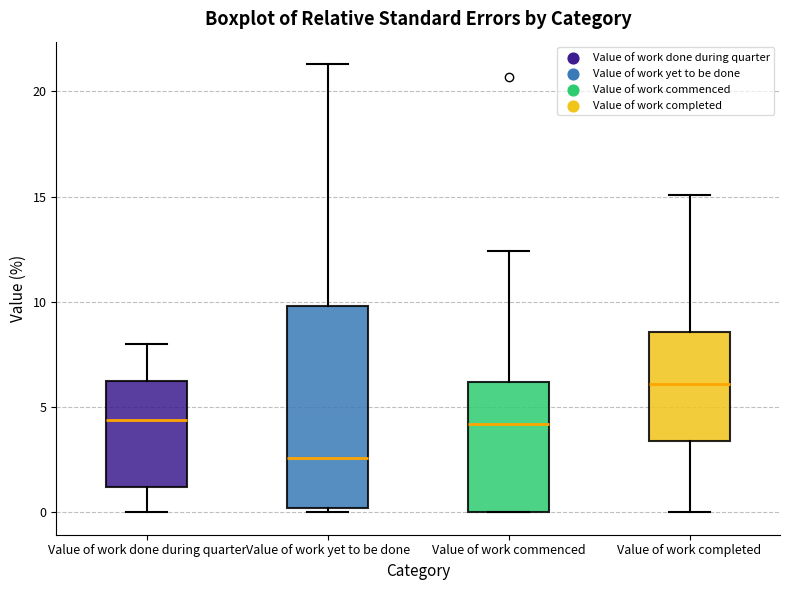

Reading left to right, transcribe this box plot: for each box, give where its median line is, the range the box spans, and where its two whiskers end, as read against the y-axis. The values are not printed on the chart, so give them approximately, as read against the axis.

Value of work done during quarter: median 4.5, box 1.0 to 6.5, whiskers 0.0 to 8.0
Value of work yet to be done: median 2.5, box 0.0 to 10.0, whiskers 0.0 (just below the box's lower edge) to 21.5
Value of work commenced: median 4.0, box 0.0 to 6.0, whiskers 0.0 to 12.5
Value of work completed: median 6.0, box 3.5 to 8.5, whiskers 0.0 to 15.0